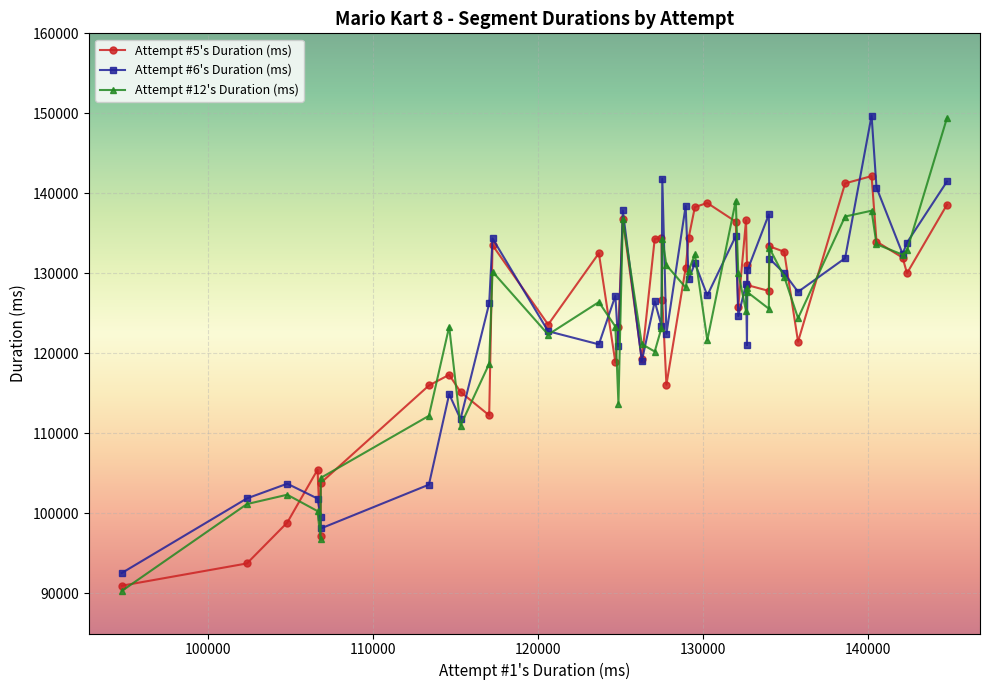

True or false: Attempt #5's Duration (ms) has more than 0 points higher than both neighbors.

True